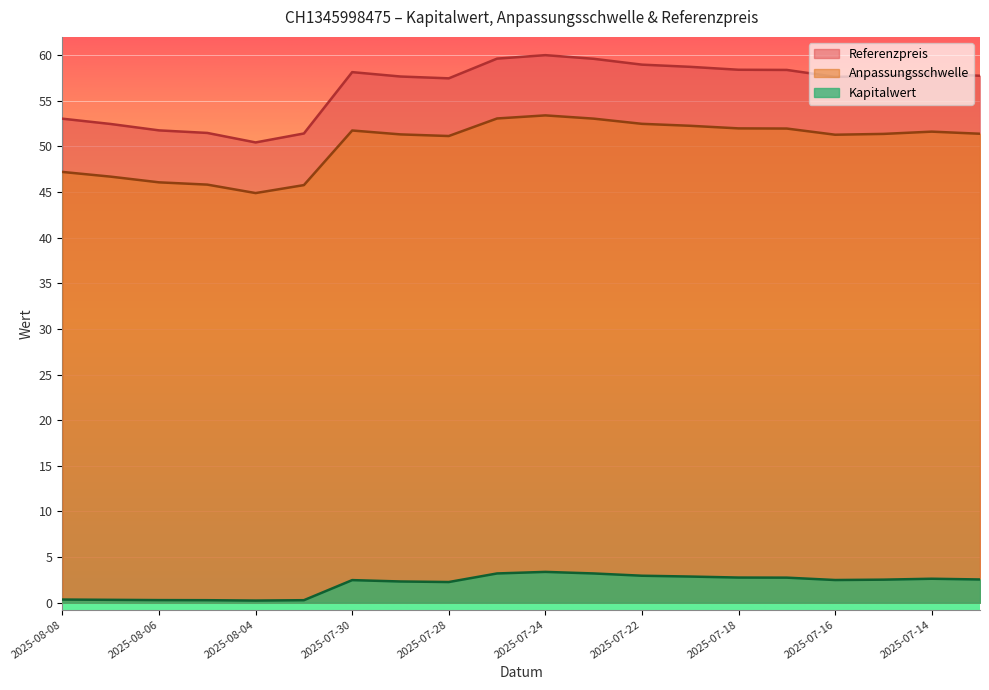

Is it true that Kapitalwert equals 0.5 at 2025-08-06?

False